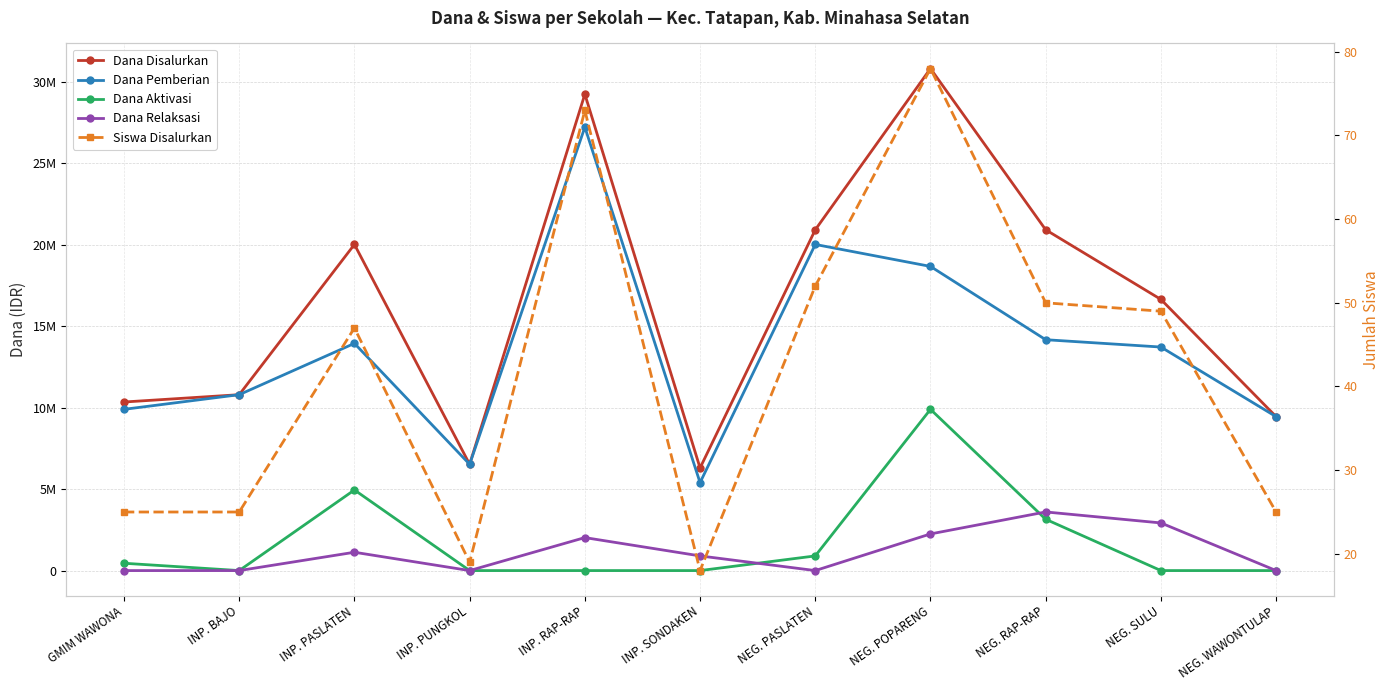

Does the chart display data point markers on the line(s)?

Yes